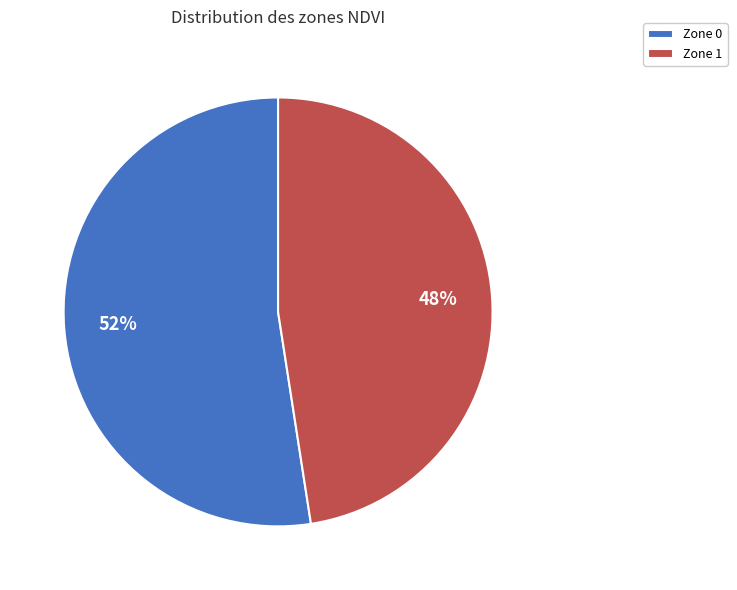

Does any single category account for the majority?

Yes